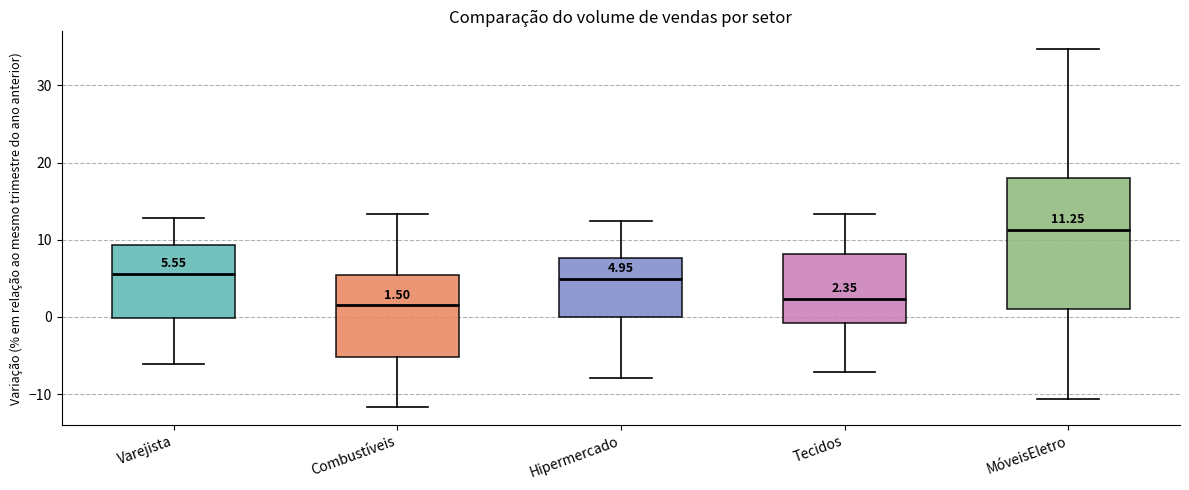

Which box has the highest median line?

MóveisEletro